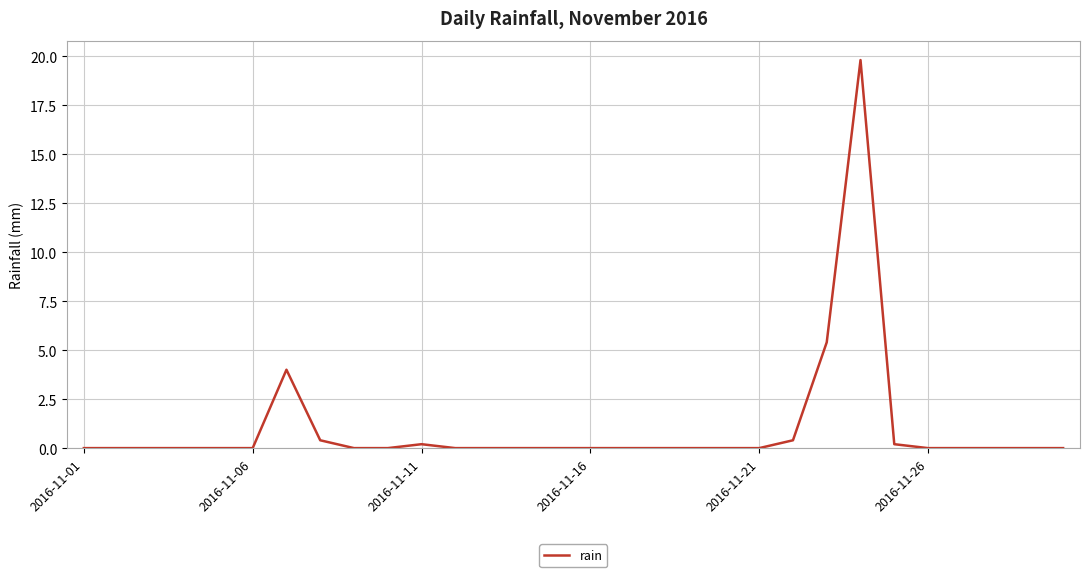

What is the maximum value shown in the chart?

19.8